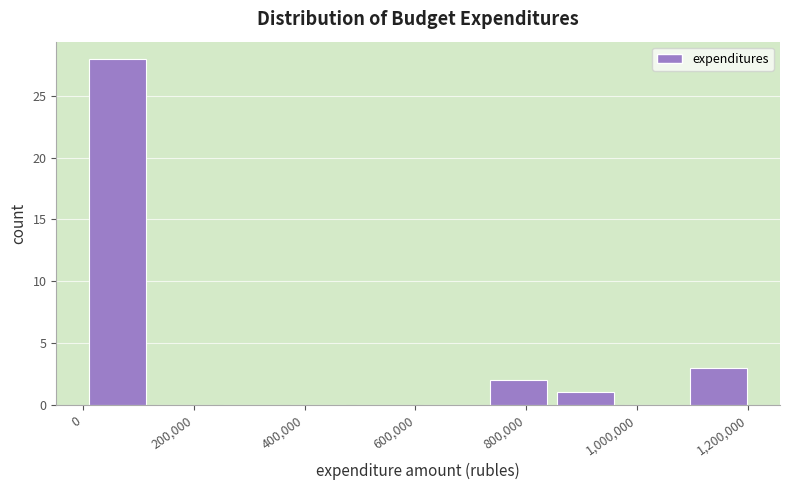

Which range on the x-axis has the tallest bar?

0 to 120000